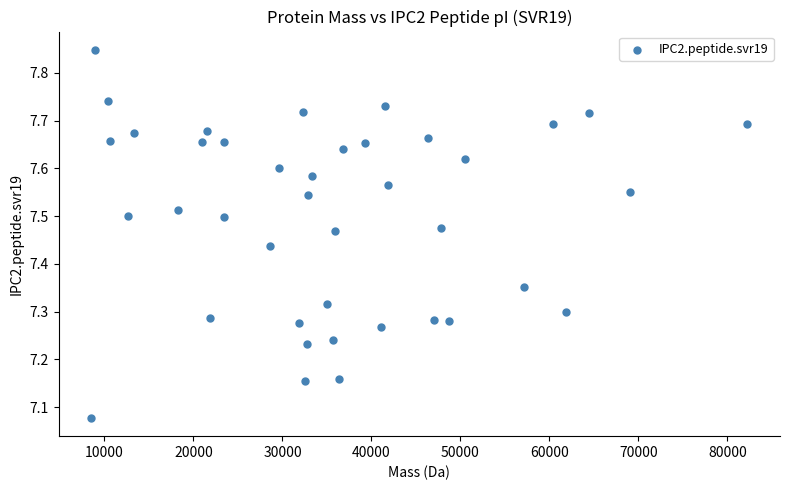

What is the range of Y values (max minus min)?

0.8